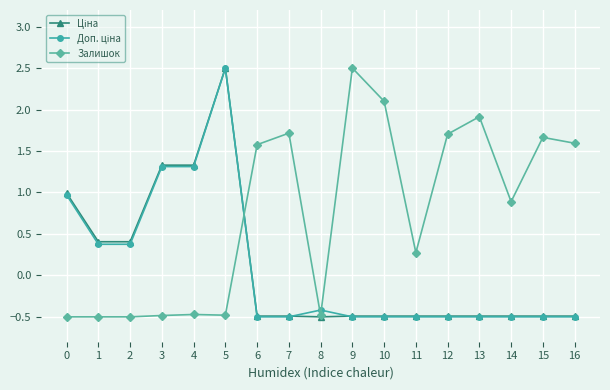

Count the number of categories in the chart.

17